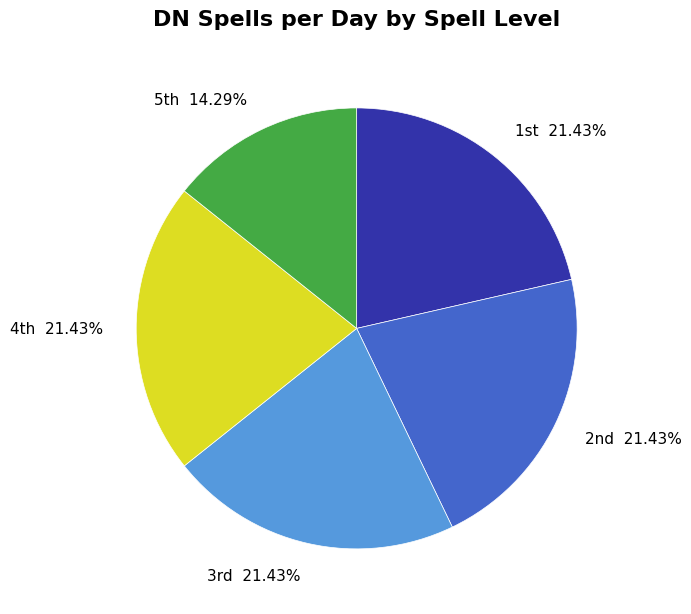

How many segments does this pie chart have?

5